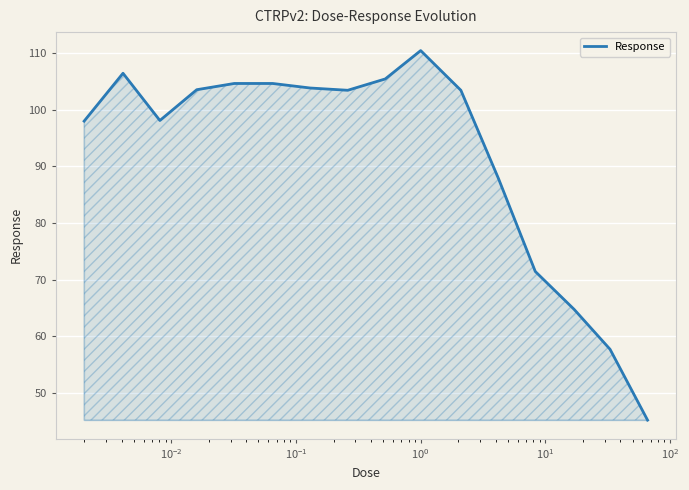

What is the minimum value shown in the chart?

45.2